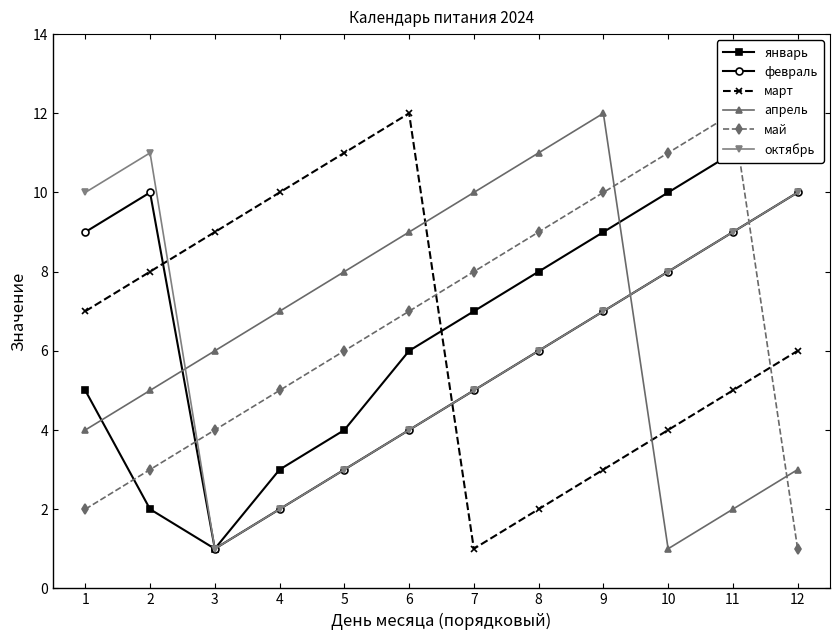

What is the difference between the maximum and minimum values in the март series?

11